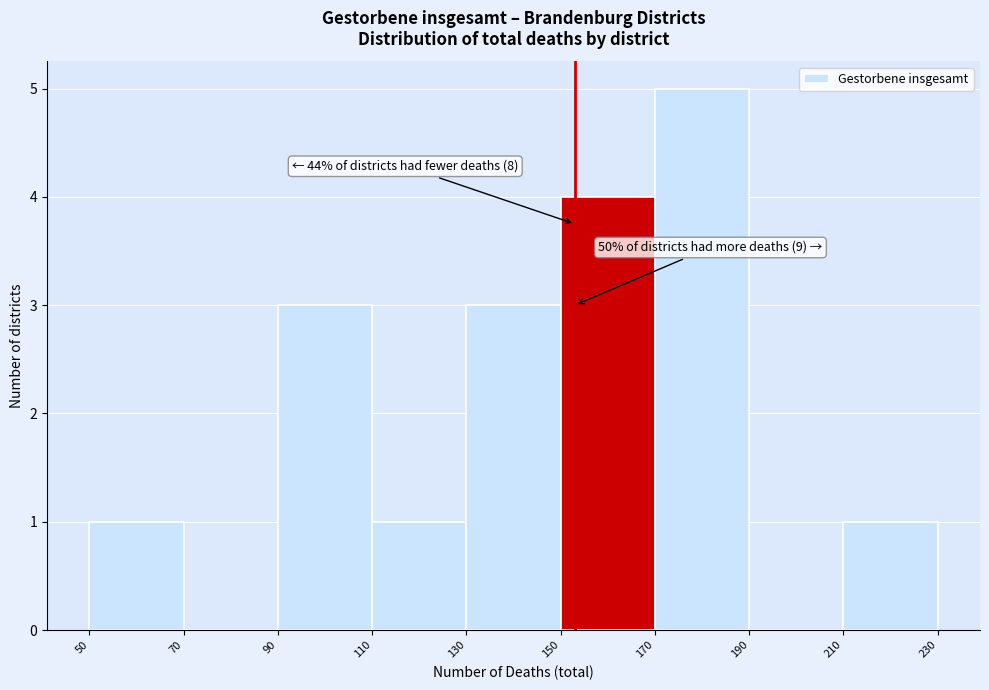

Over which range of the x-axis is the bar tallest?

170 to 190